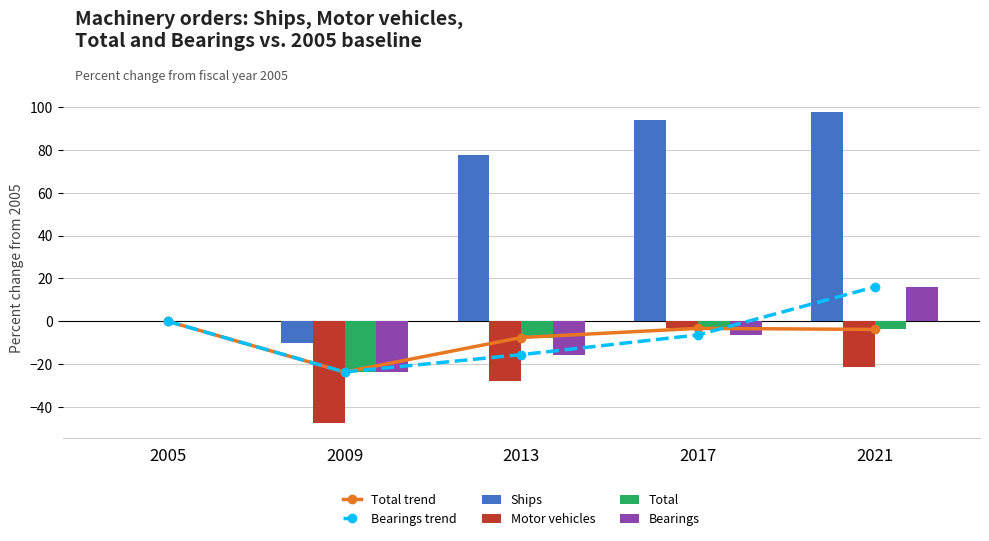

Reading left to right, list all the values displayed in this chart.

Total trend: 0.0	-23.7	-7.6	-3.3	-3.8
Bearings trend: 0.0	-23.7	-15.6	-6.4	16.1
Ships: 0.0	-10.1	77.5	94.0	97.7
Motor vehicles: 0.0	-47.3	-27.8	-3.1	-21.2
Total: 0.0	-23.7	-7.6	-3.3	-3.8
Bearings: 0.0	-23.7	-15.6	-6.4	16.1